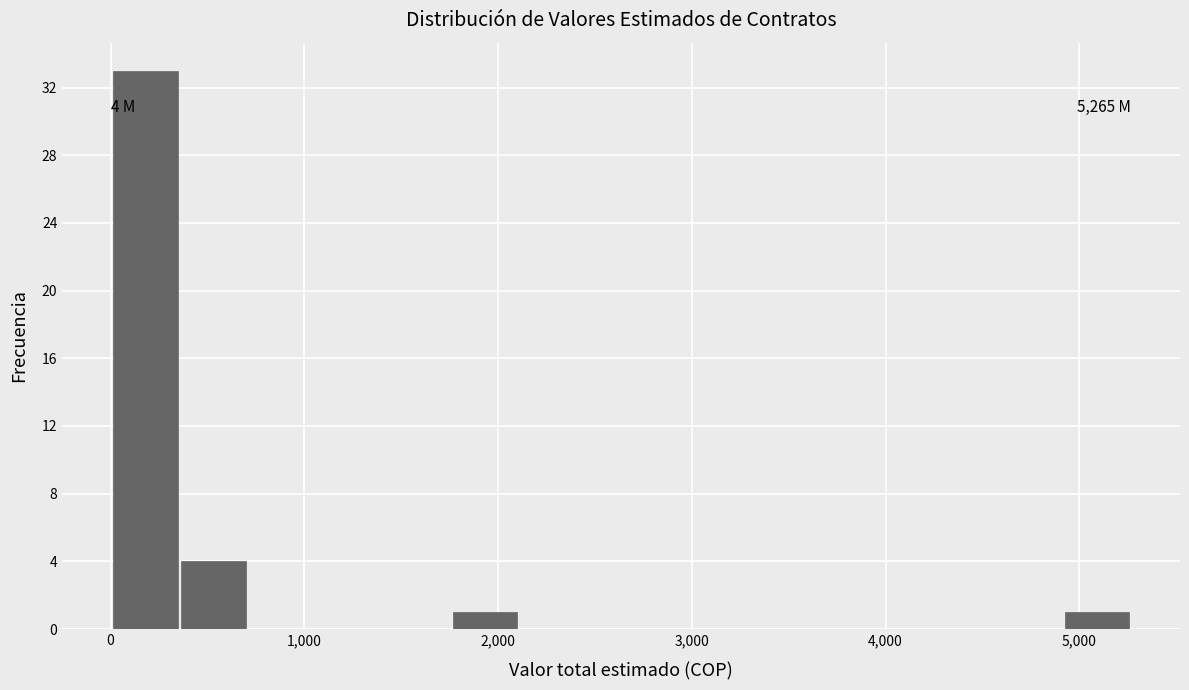

Around what value on the x-axis is the tallest bar? Give the approximate position of its centre, as read against the axis.

200